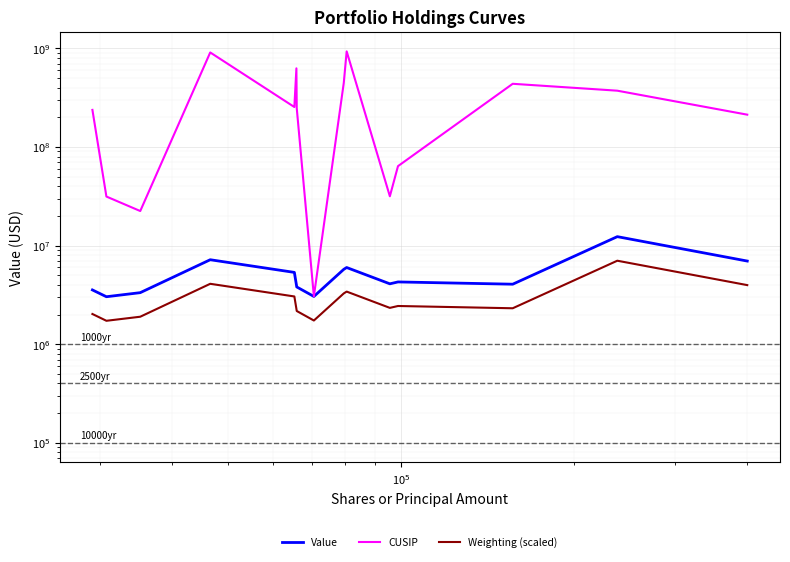

What is the average value of the CUSIP series?

321635177.8